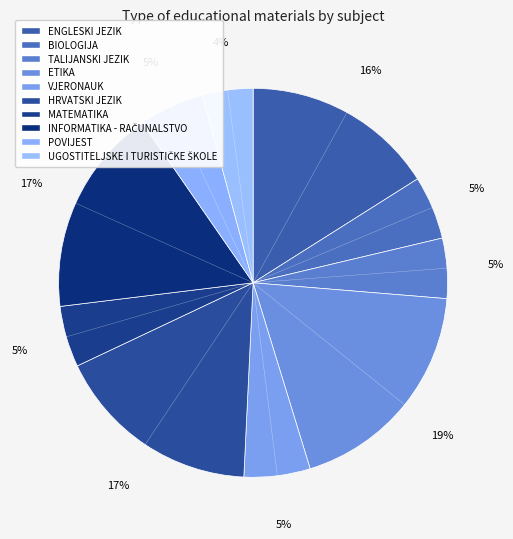

How many segments does this pie chart have?

10